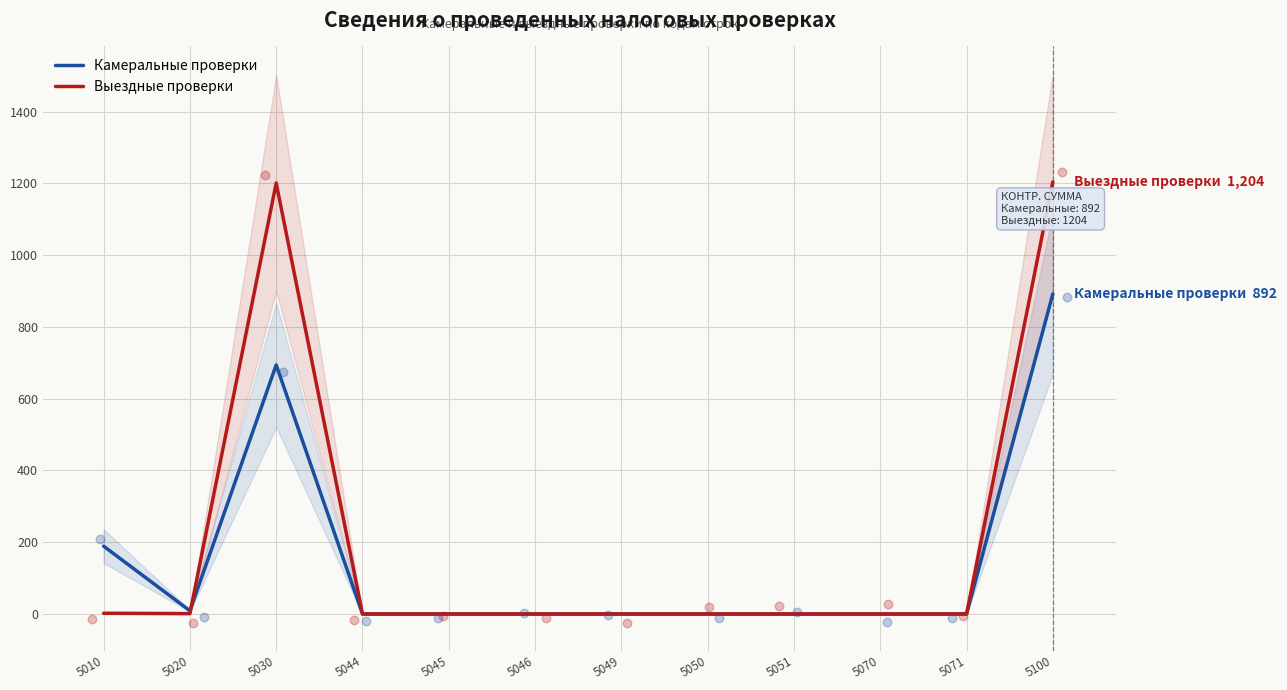

At which category is the sum across all series the highest?

5100